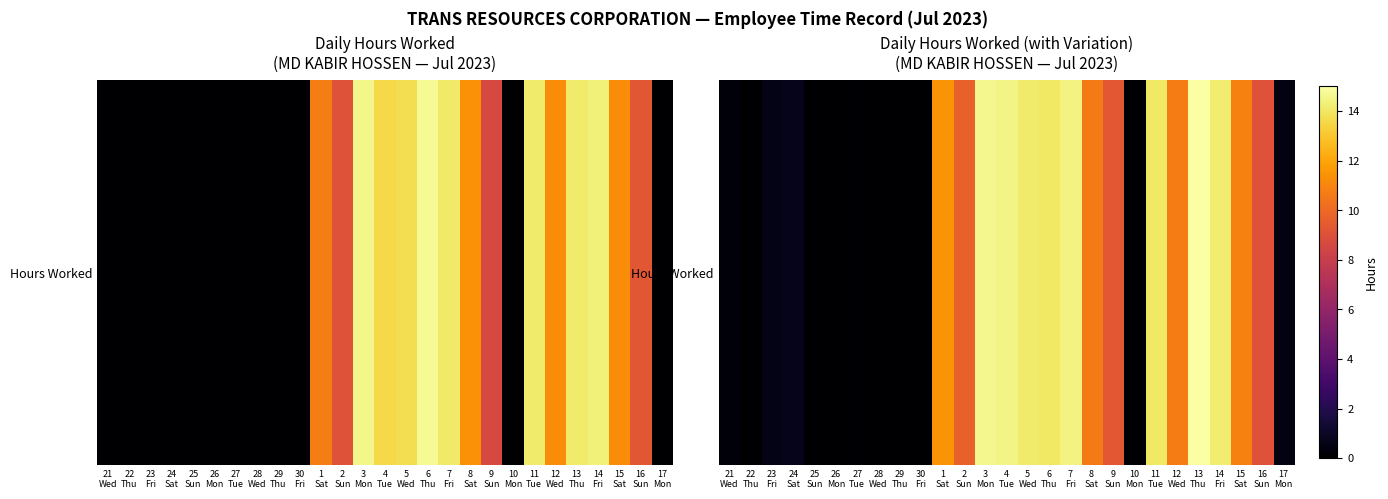

Reading right to left, what are all the values shown in this chart?

0.4	9.0	10.9	14.2	15.0	10.7	14.0	0.0	9.4	10.6	14.4	14.0	14.1	14.5	14.6	9.7	11.4	0.0	0.0	0.0	0.1	0.0	0.0	0.8	0.6	0.0	0.2